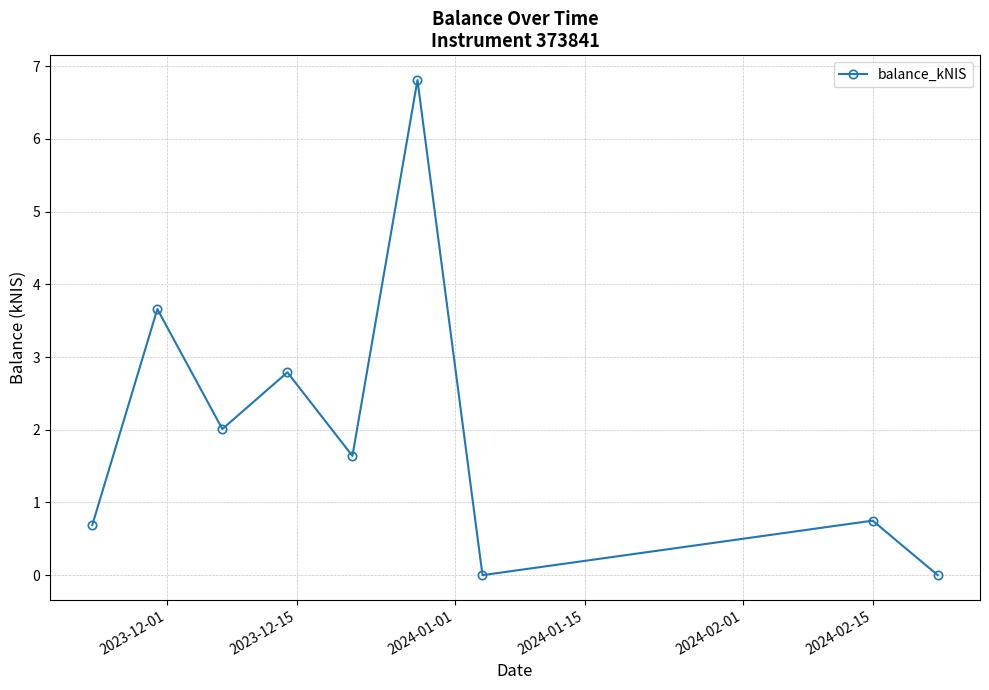

True or false: the data has more than 0 interior local peaks.

True